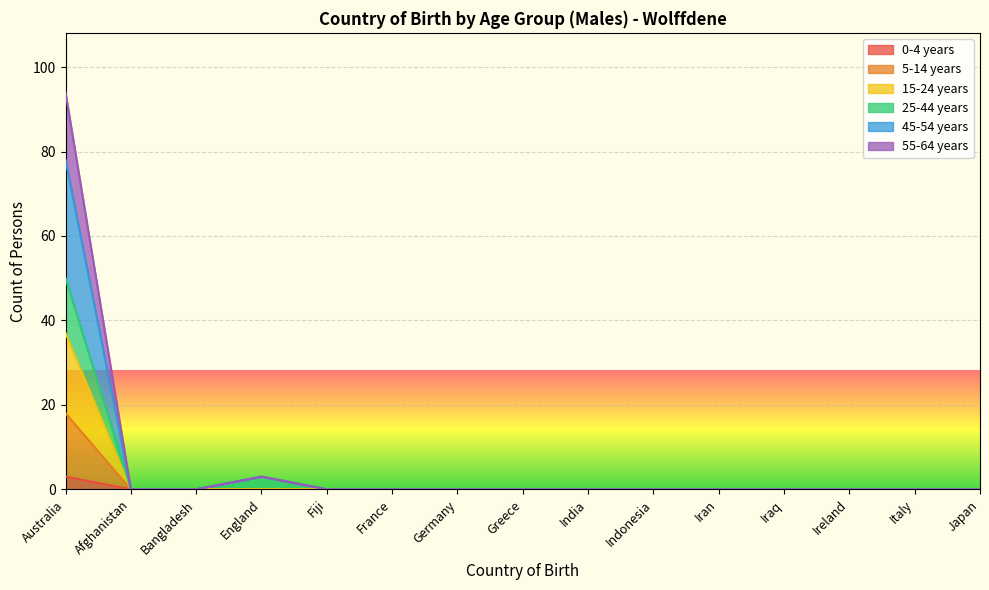

At how many categories does at least one series exceed 21?

1